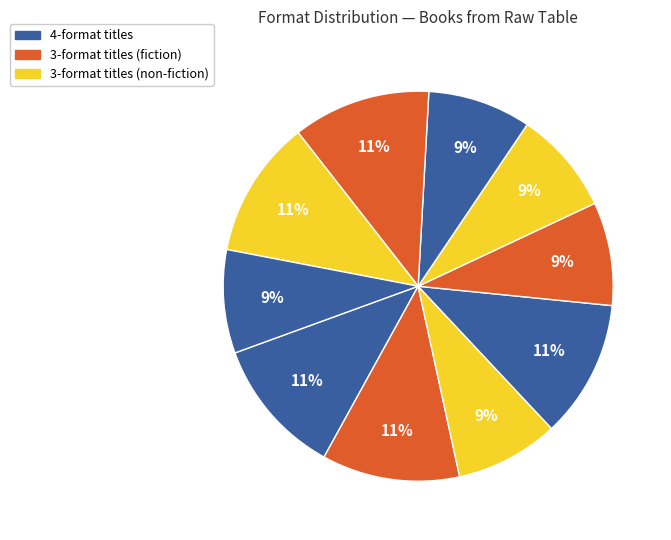

How many slices are in this pie chart?

10